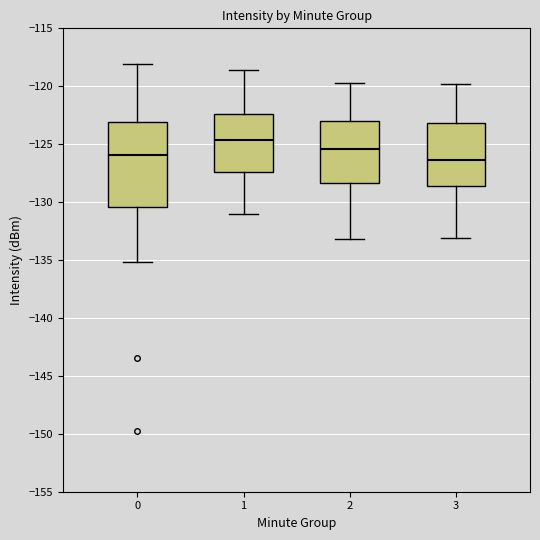

Which box has the highest median line?

1